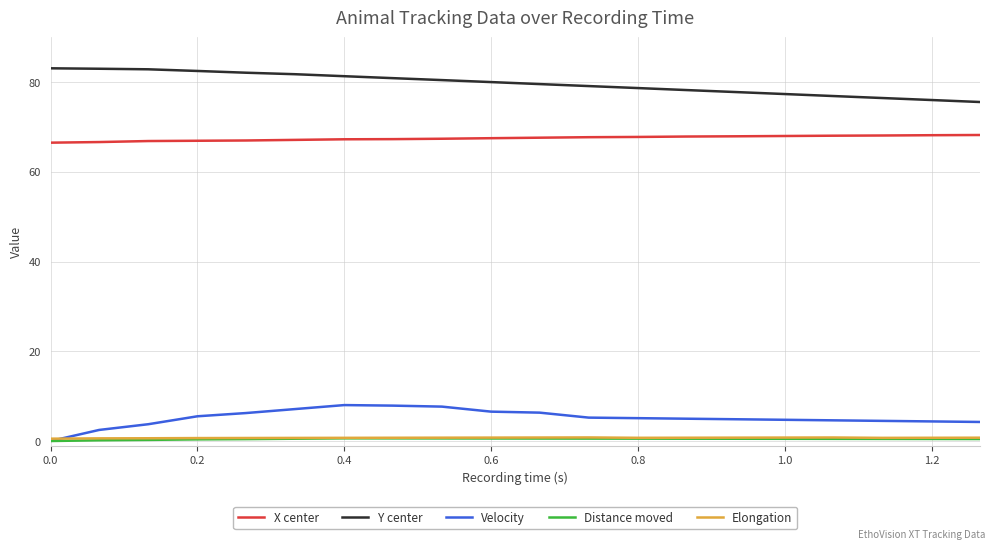

What is the highest value of the Velocity series?

8.0